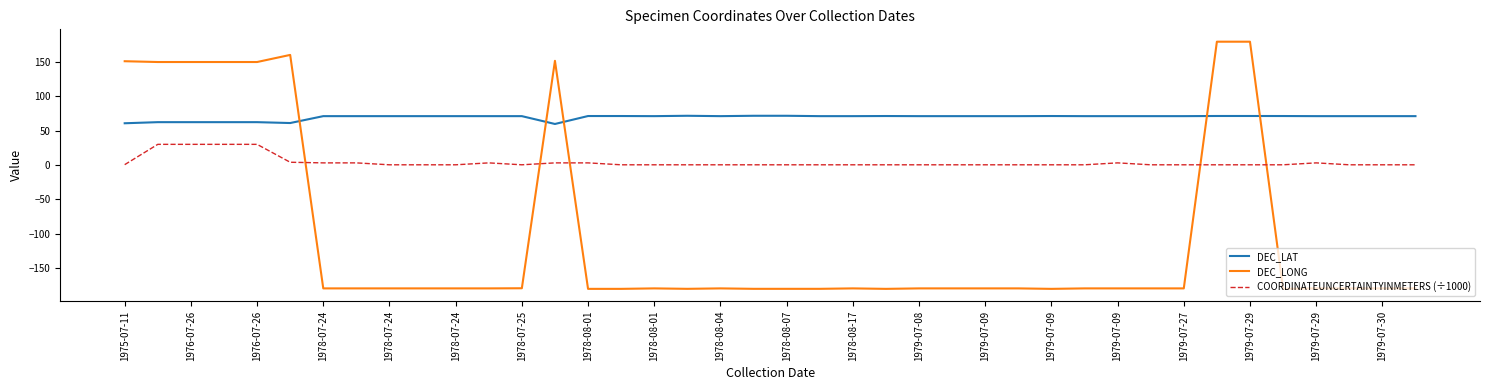

How many times do DEC_LONG and DEC_LAT cross each other?

5